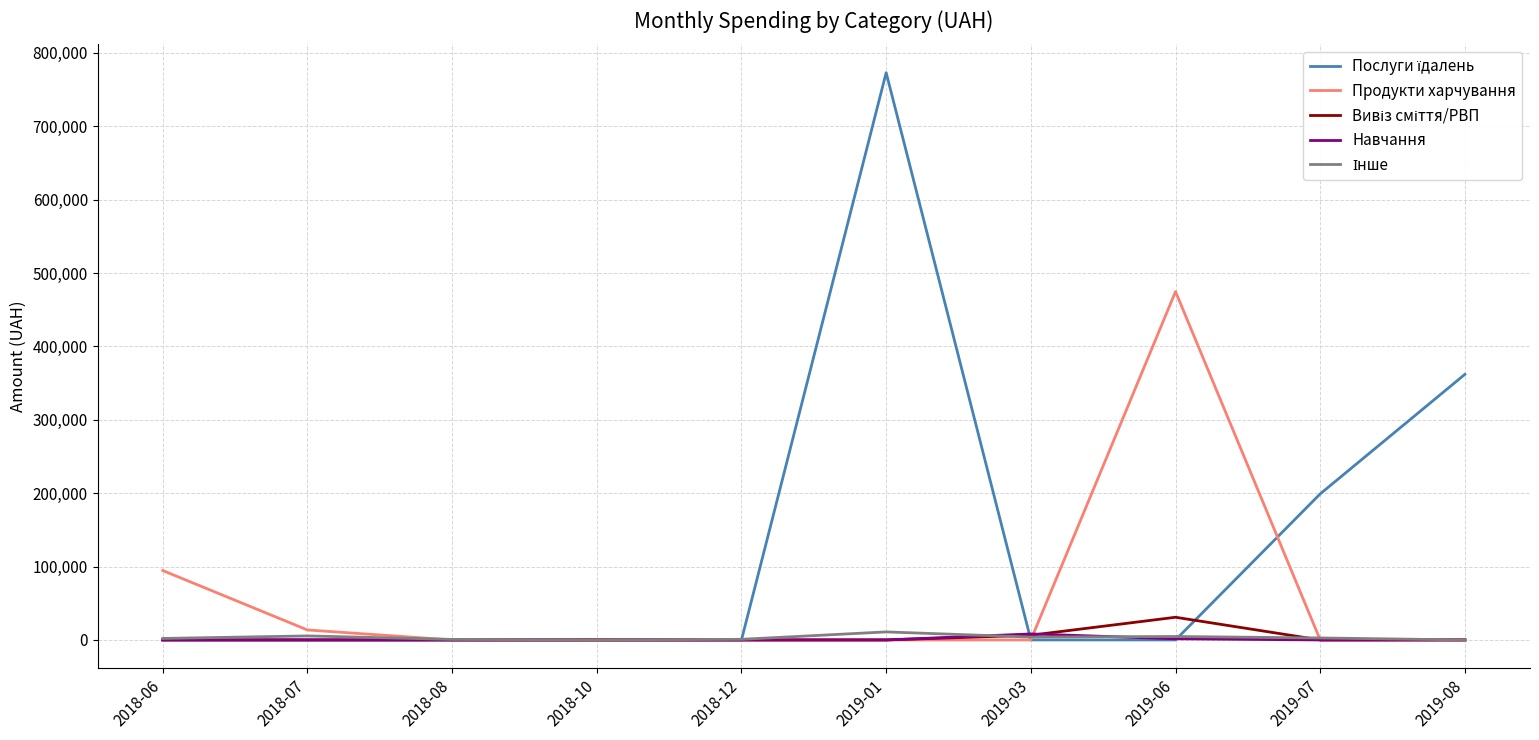

At which category is the sum across all series the highest?

2019-01